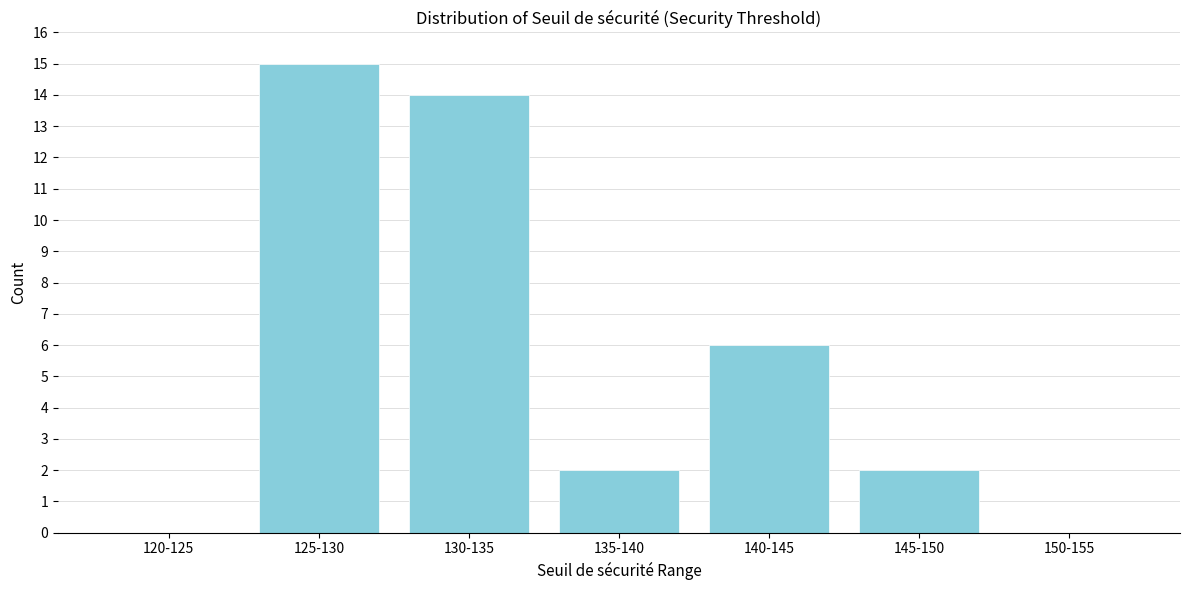

Reading left to right, what are all the values shown in this chart?

120-125=0	125-130=15	130-135=14	135-140=2	140-145=6	145-150=2	150-155=0